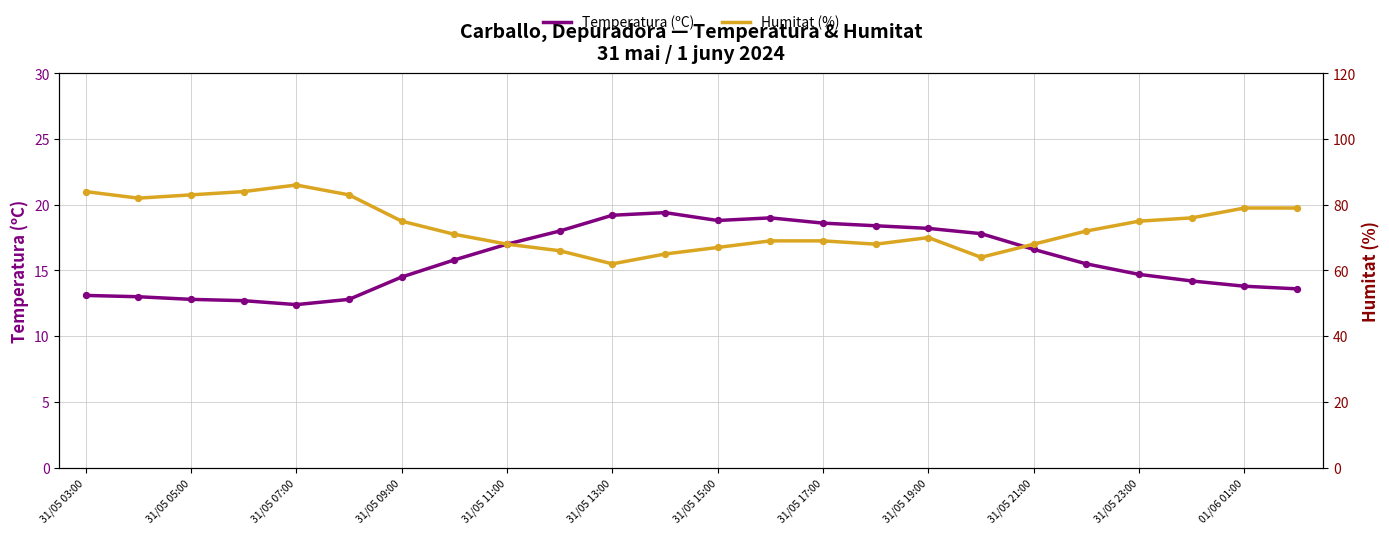

At how many categories does at least one series exceed 25?

24